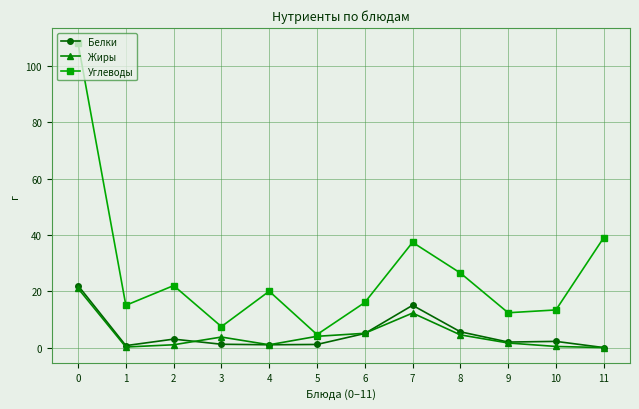

Does the chart display data point markers on the line(s)?

Yes